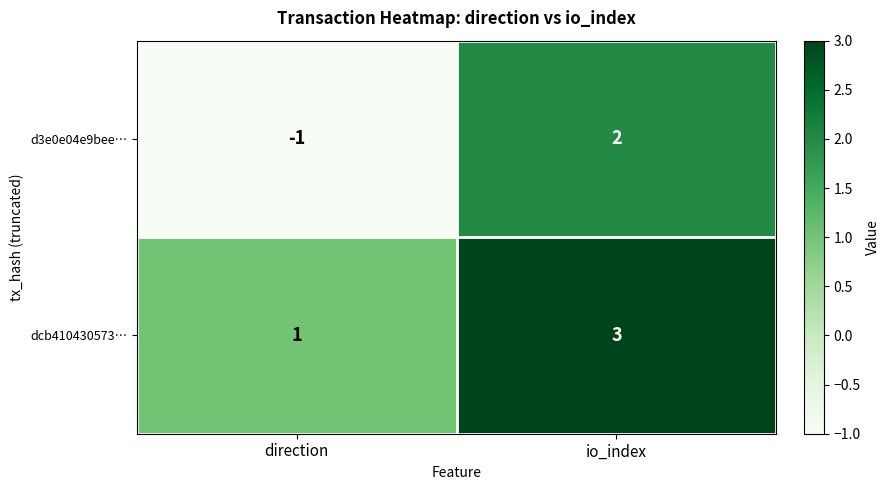

True or false: d3e0e04e9bee… has a value of 2 at io_index.

True